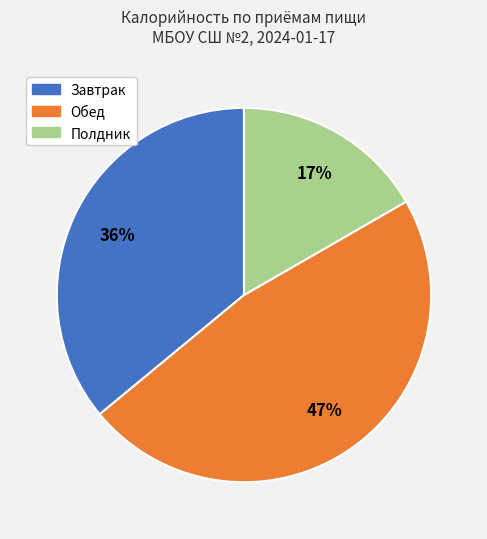

Does any single category account for the majority?

No